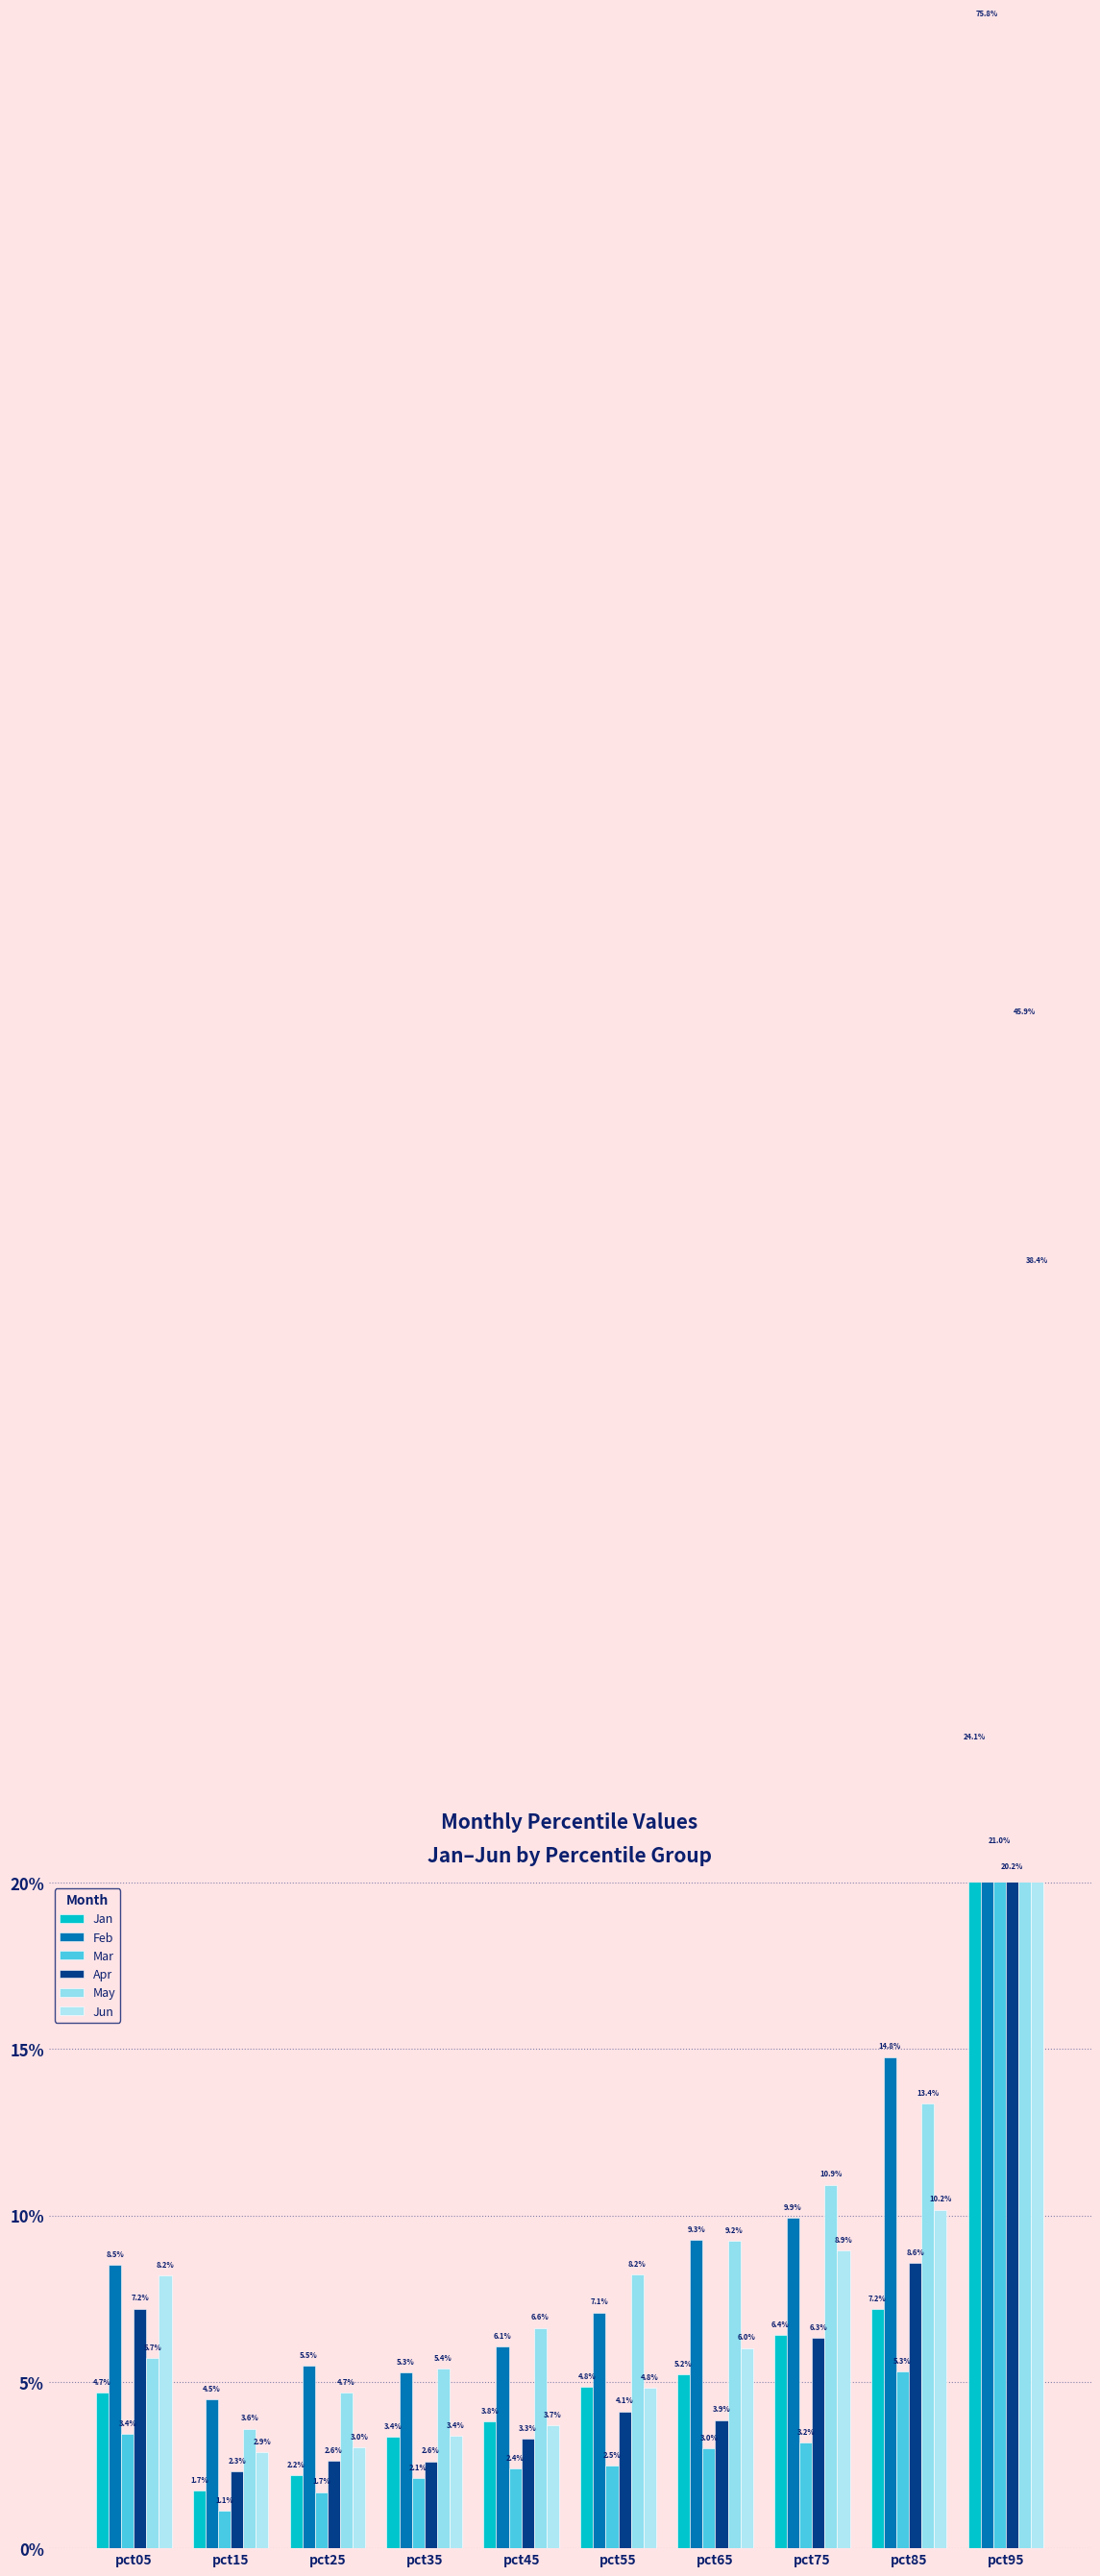

Are the bars grouped side by side (vs. stacked)?

Yes